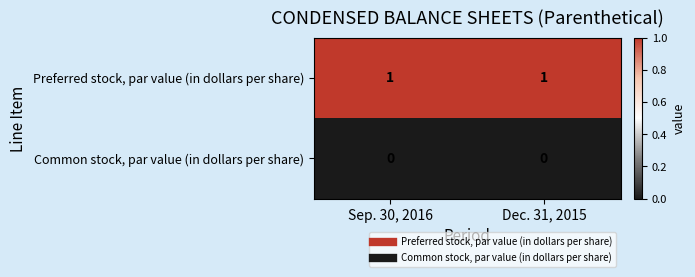

Is the value of Common stock, par value (in dollars per share) at Sep. 30, 2016 greater than the value of Preferred stock, par value (in dollars per share) at Sep. 30, 2016?

No